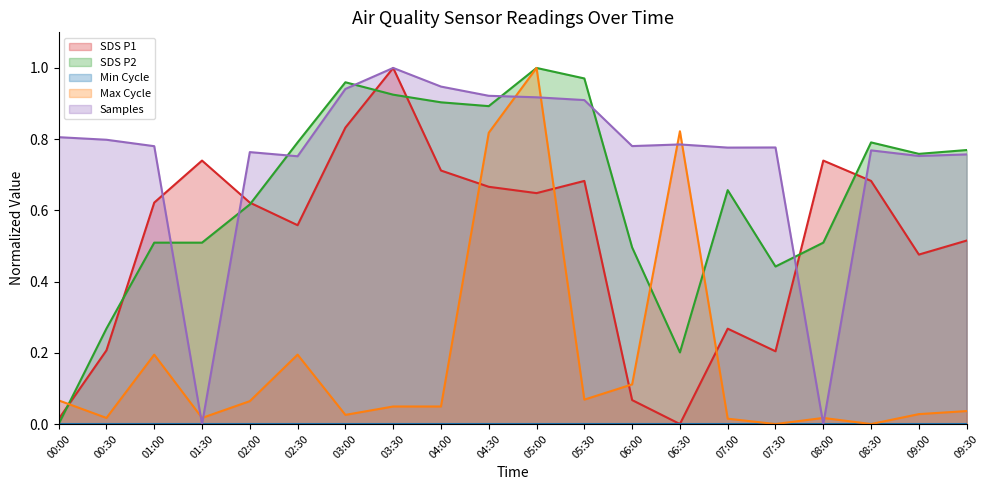

At which category does the chart reach its peak across all series?

03:30